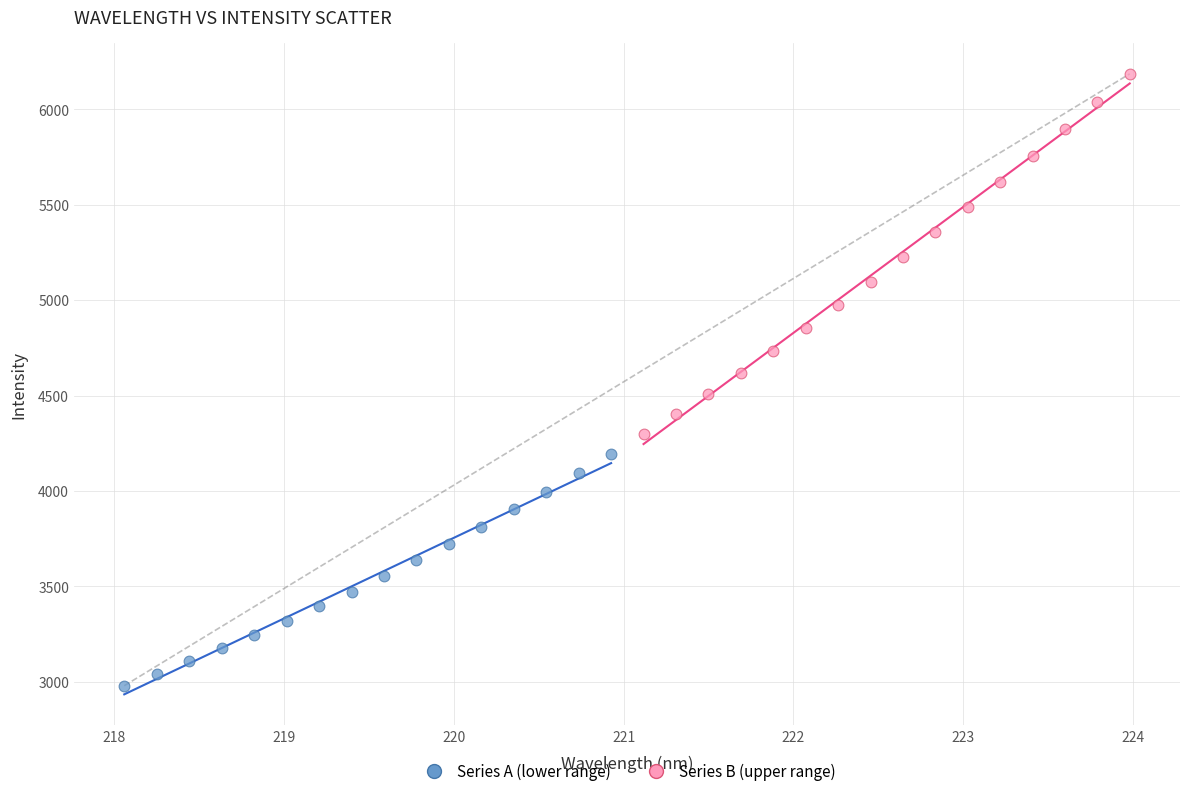

Which series contains the lowest Y value?

Series A (lower range)